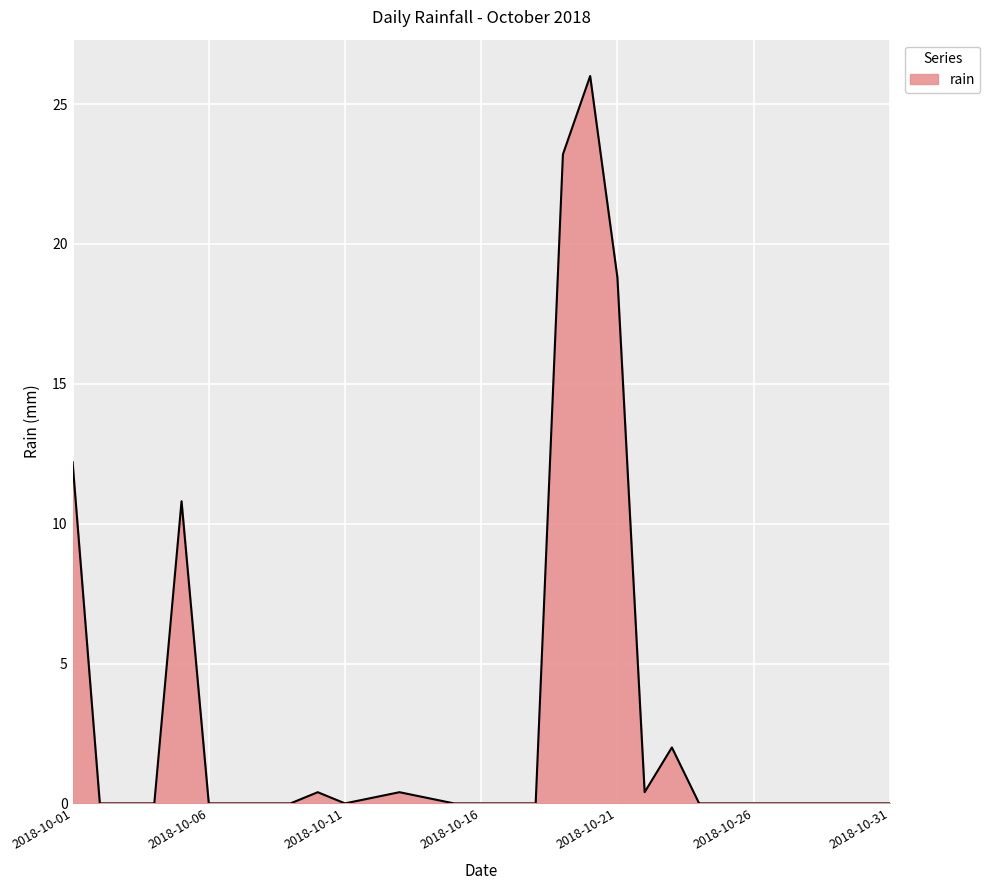

What is the maximum value shown in the chart?

26.0